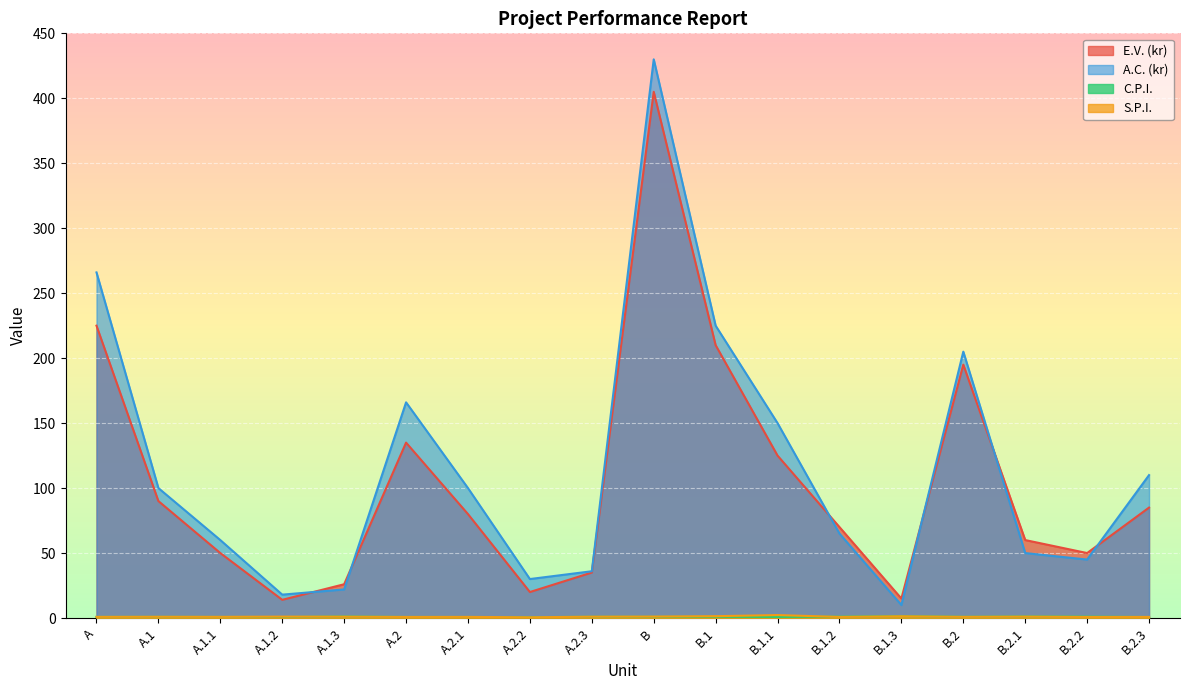

At which label does A.C. (kr) first exceed 100?

A